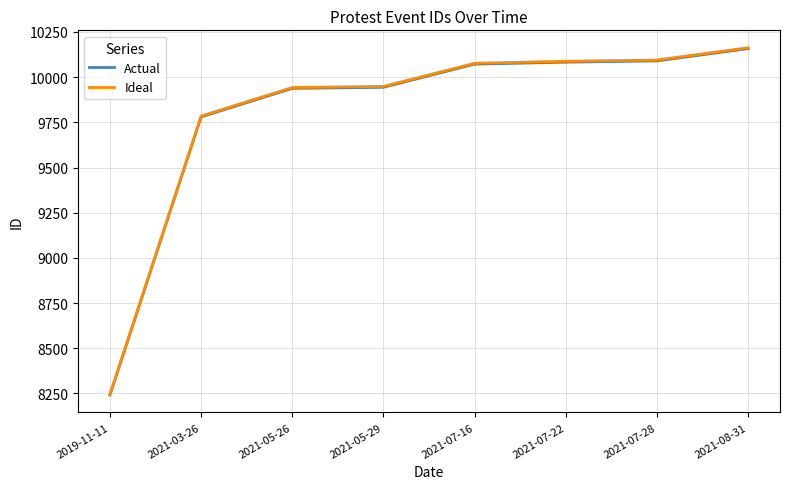

Which series has the widest spread of values?

Ideal